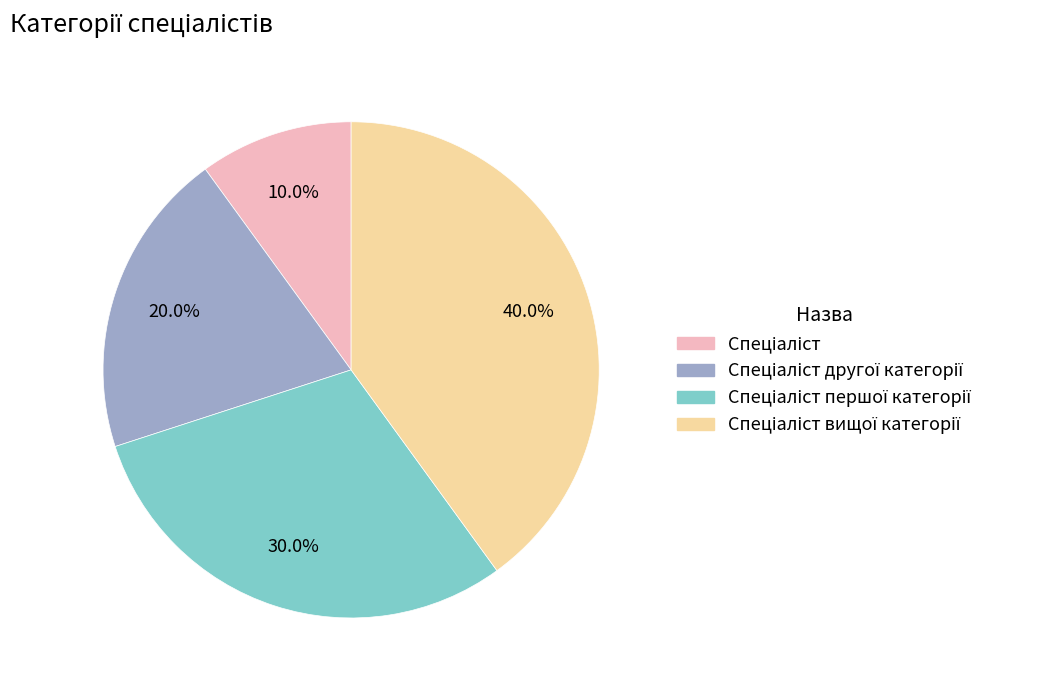

Does any single category account for the majority?

No